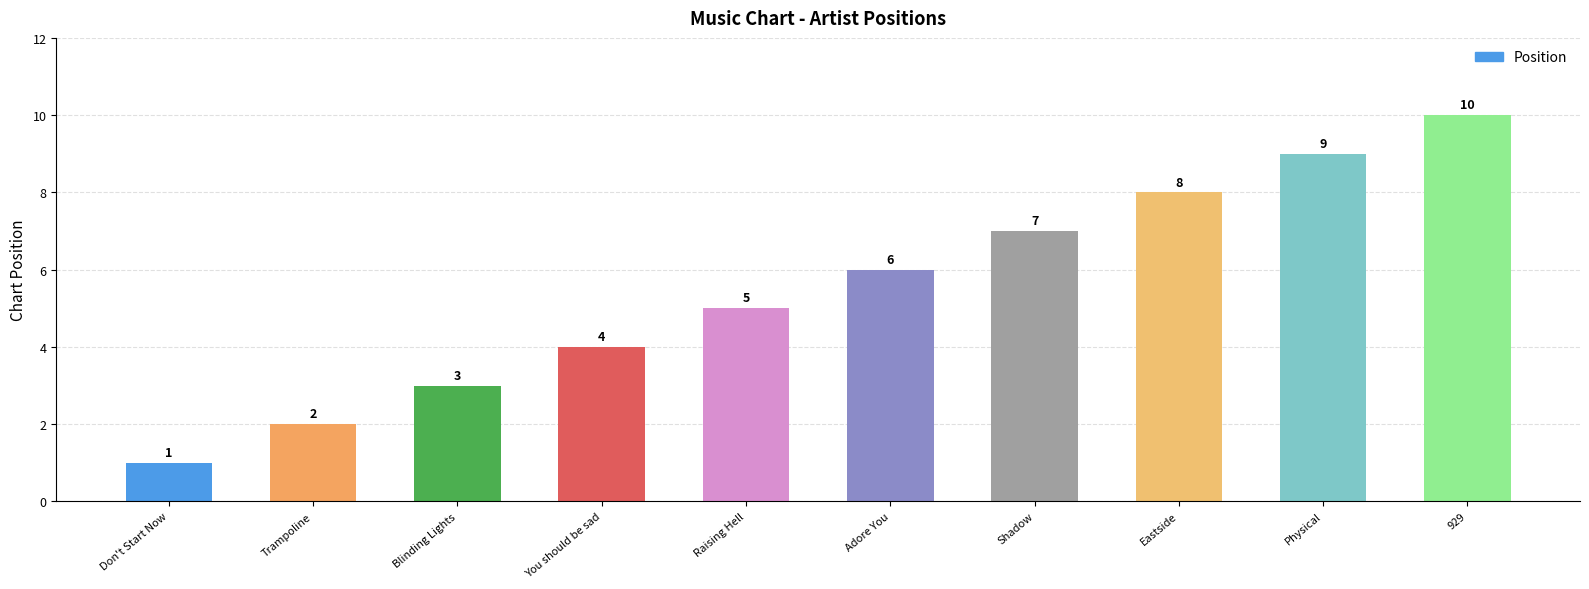

List the labels in order of value, smallest first.

Don't Start Now, Trampoline, Blinding Lights, You should be sad, Raising Hell, Adore You, Shadow, Eastside, Physical, 929